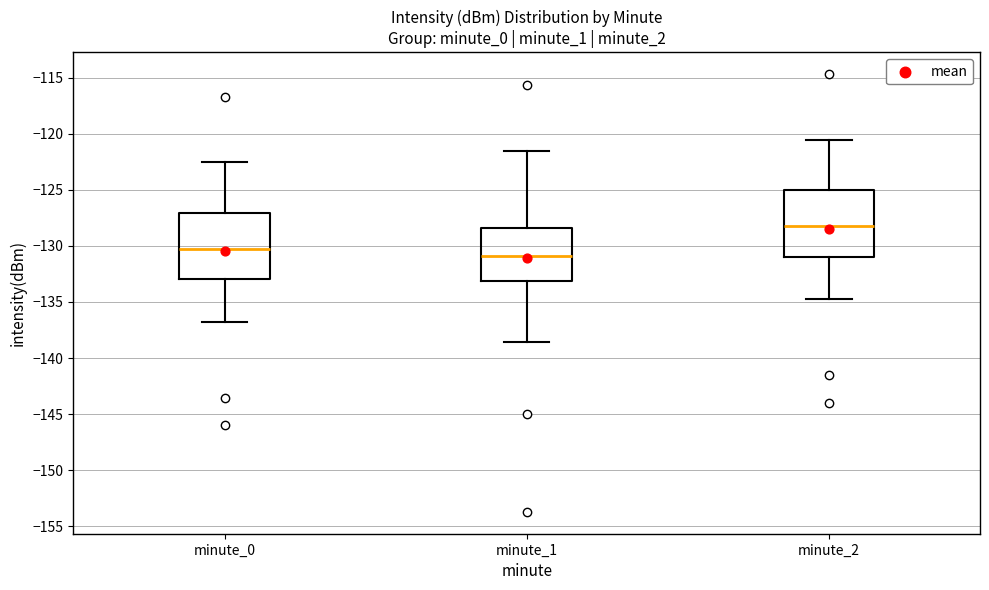

Where does the lower whisker of the box for minute_2 end on the y-axis? The values are not printed on the chart, so give them approximately, as read against the axis.

-135.0